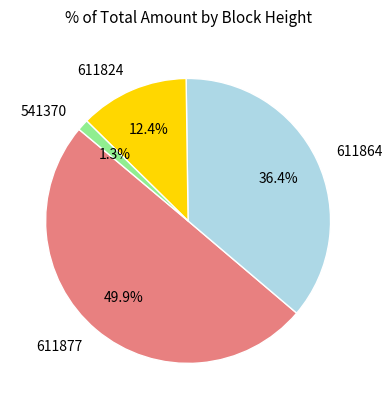

Is it true that 541370 is 1% of the pie?

True